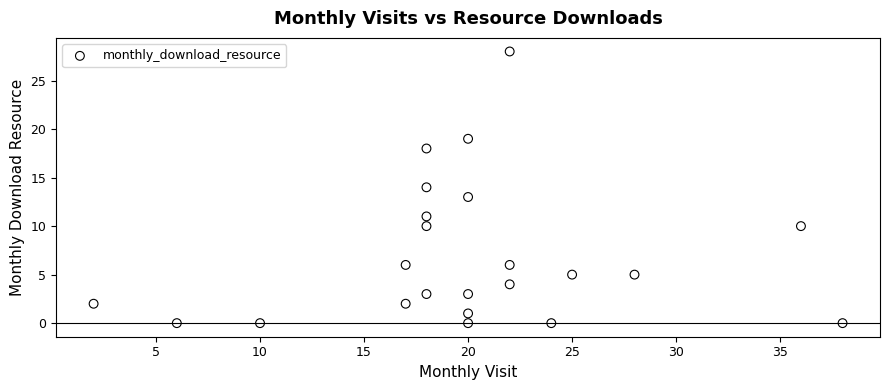

What is the range of X values (max minus min)?

36